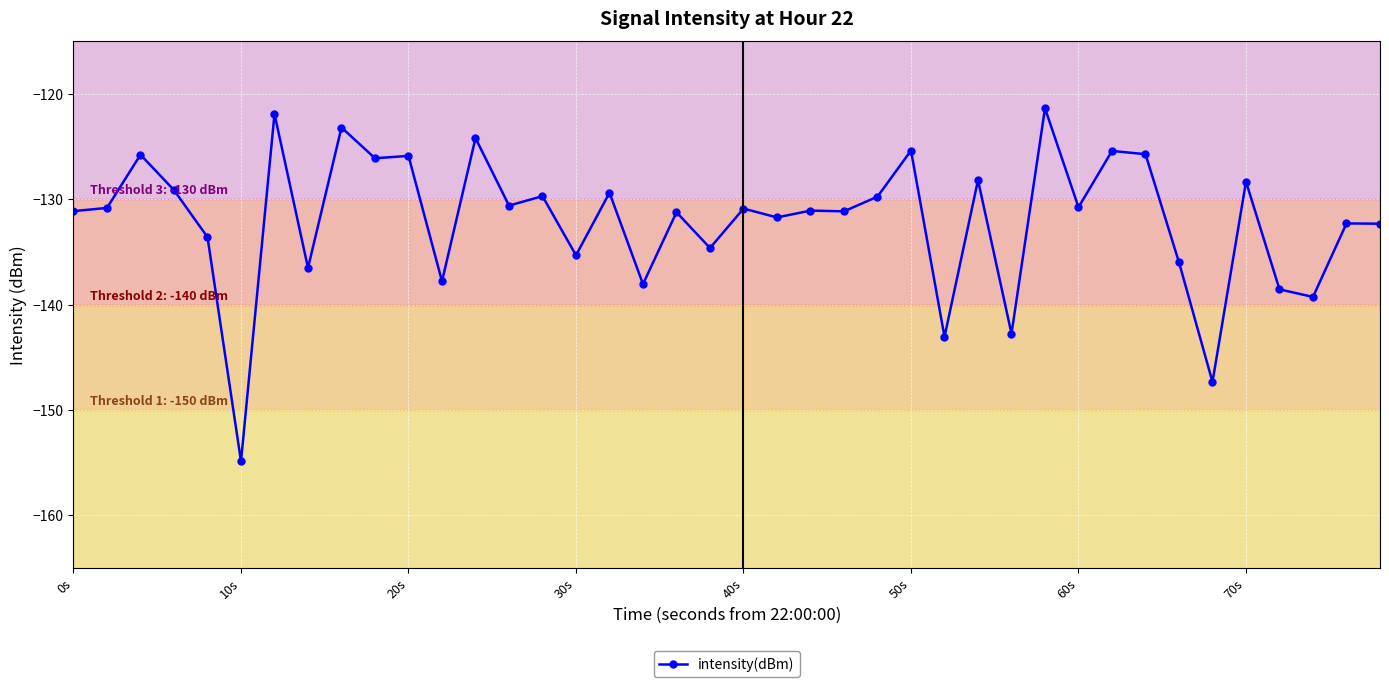

What is the smallest value displayed?

-154.9